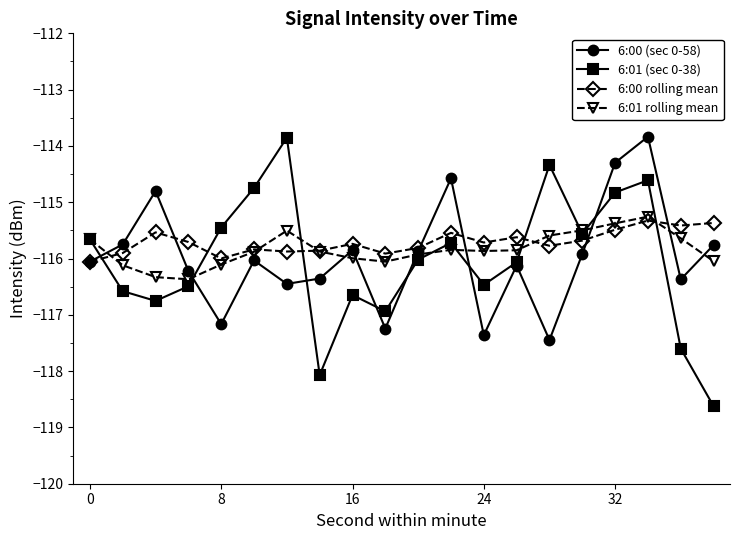

What is the value of the 6:00 rolling mean point at the 8th from the left?

-115.9